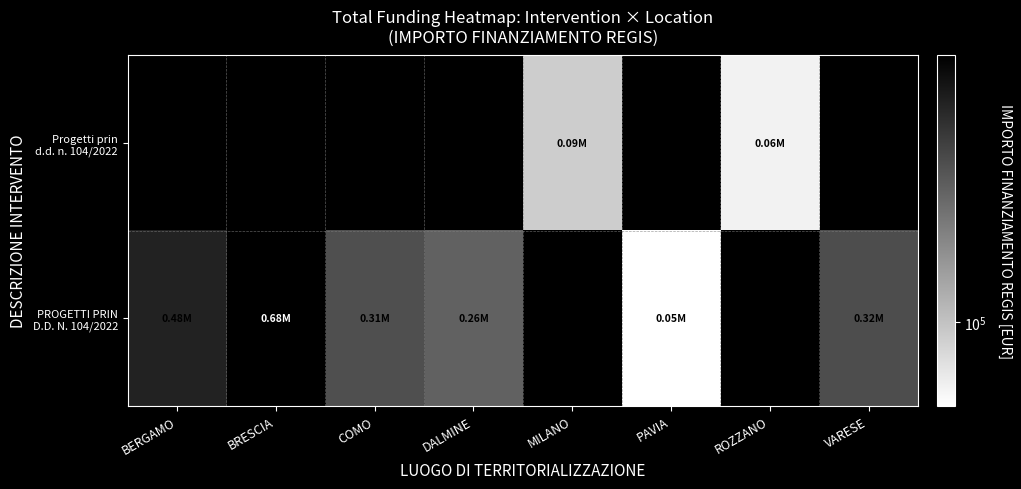

At which label is PROGETTI PRIN D.D. N. 104/2022 closest to 368540?

VARESE